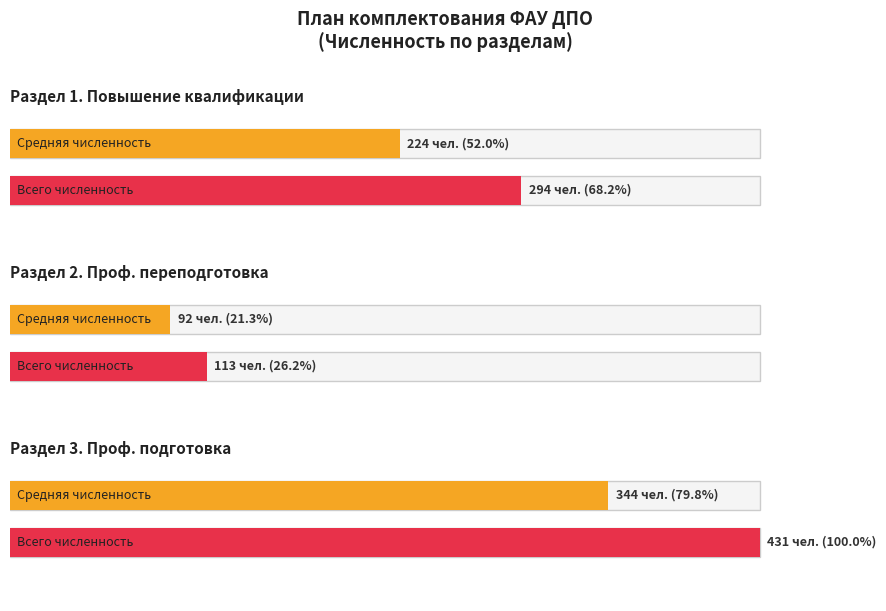

Is it true that Раздел 1 (Повышение квалификации) equals 294 at Всего (чел.)?

True